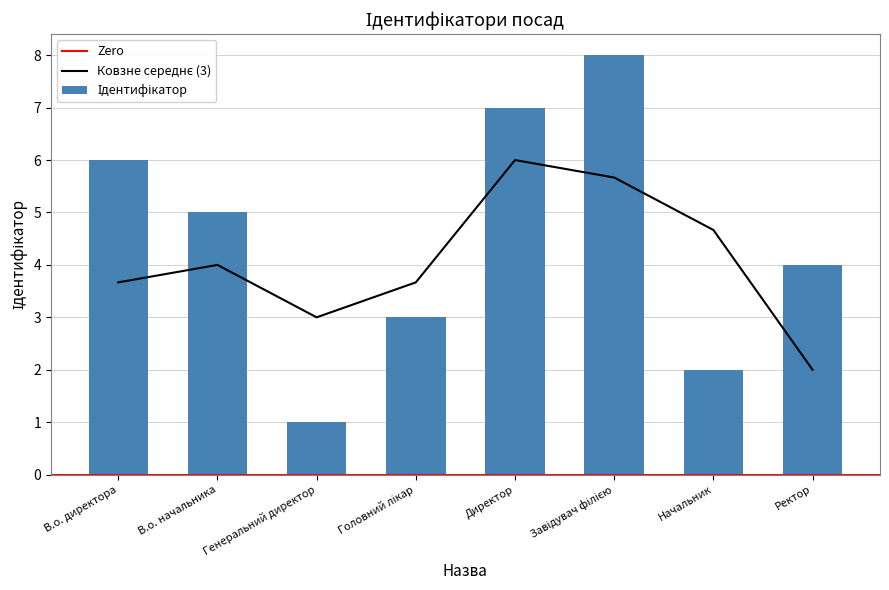

What position from the left is Начальник?

7